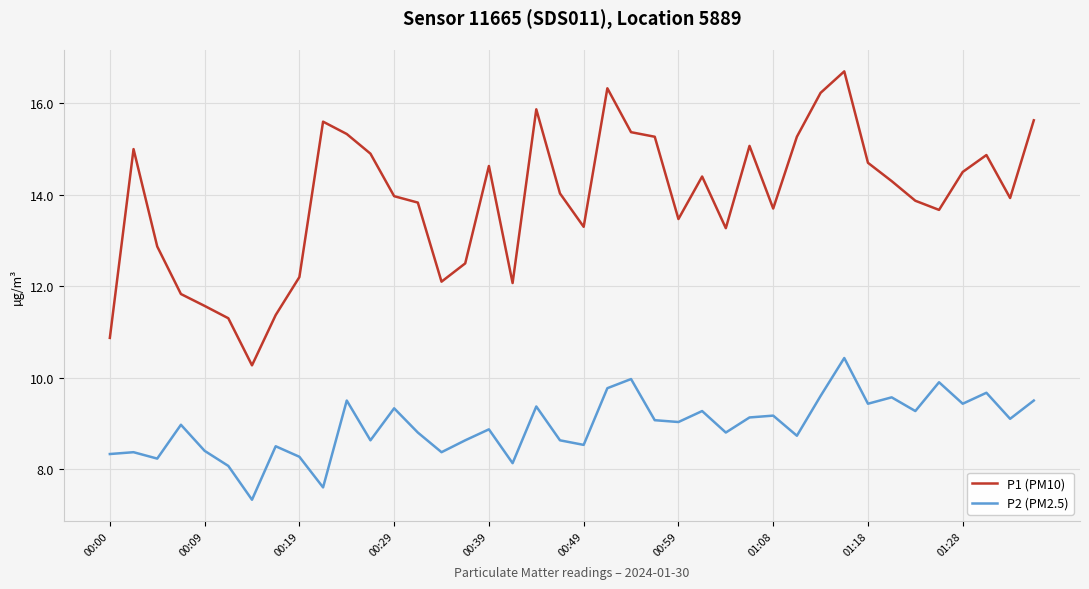

What is the difference between the maximum and minimum values in the P1 (PM10) series?

6.4